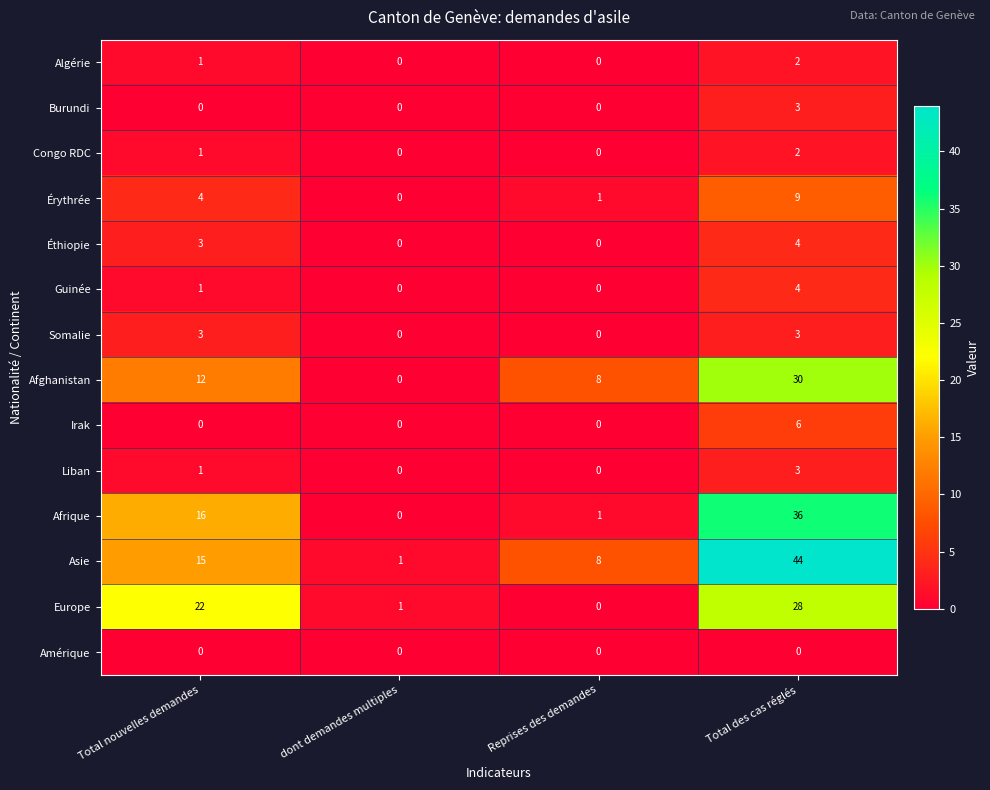

Which series has the largest total across all categories?

Asie